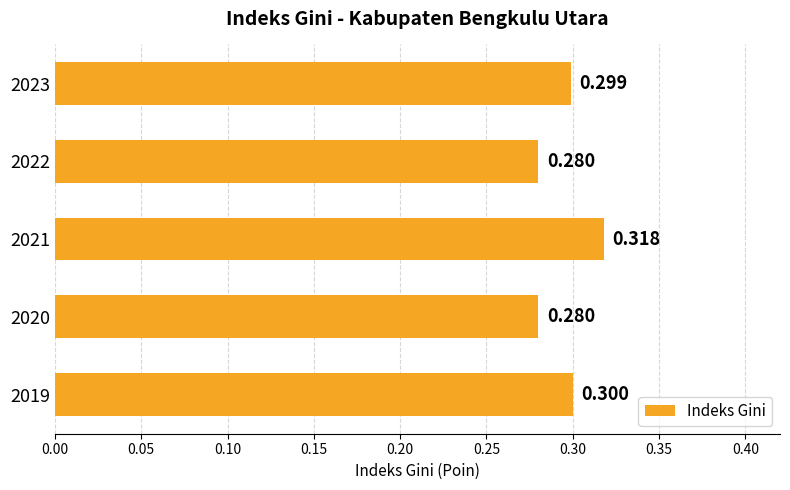

Count the number of categories in the chart.

5